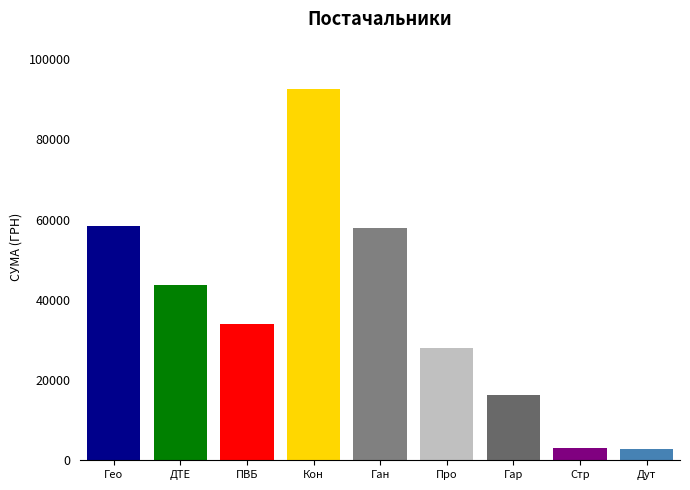

What is the change in value from Гео to Дут?

-55721.0